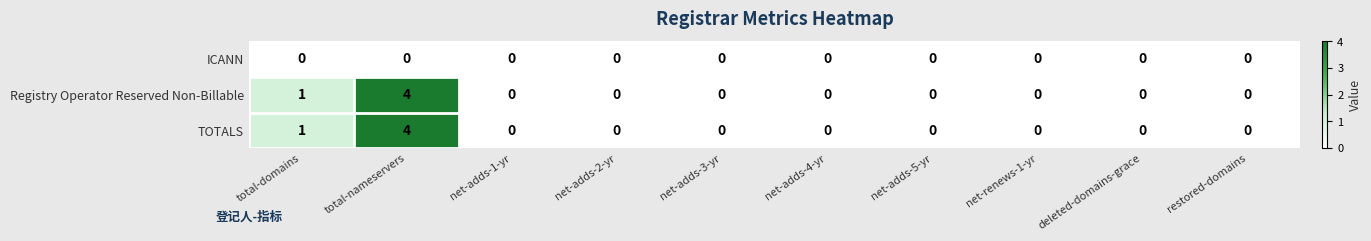

Is the value of TOTALS at total-domains greater than the value of Registry Operator Reserved Non-Billable at net-adds-4-yr?

Yes